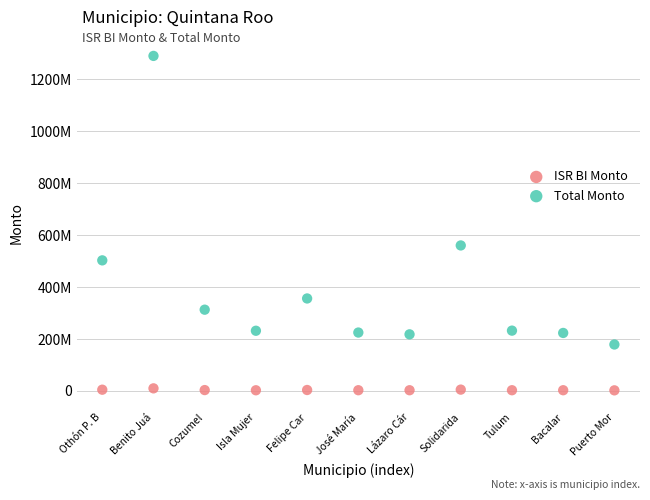

What are all the series names shown in the legend?

ISR BI Monto, Total Monto